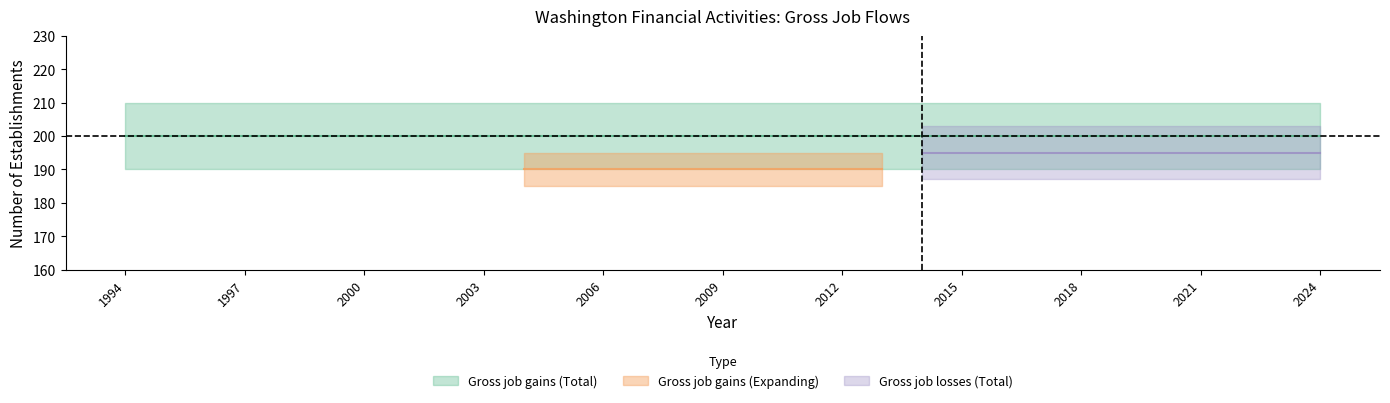

Which series has the largest range (max minus min)?

Gross job gains (Total)